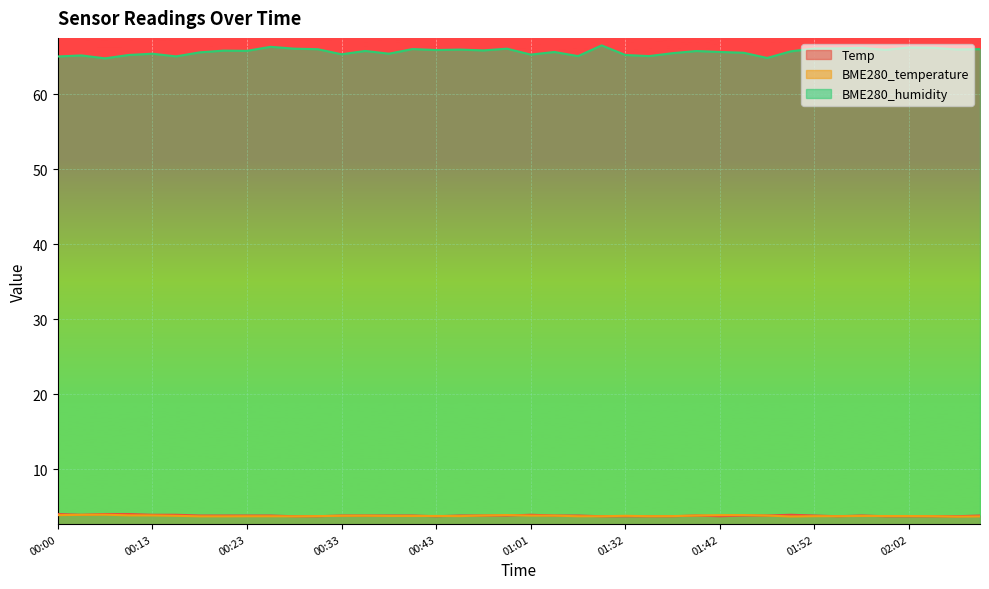

Which category has the lowest value across all series?

02:07